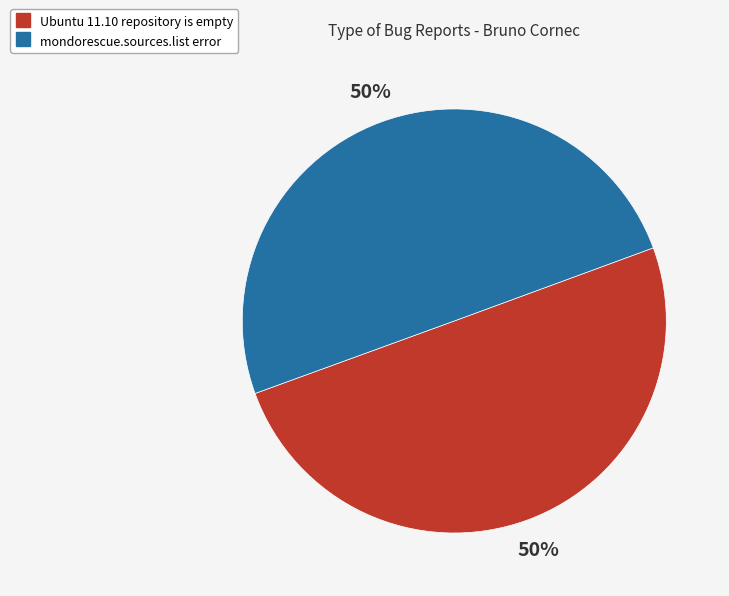

The Ubuntu 11.10 repository is empty slice represents 50% of the pie. True or false?

True